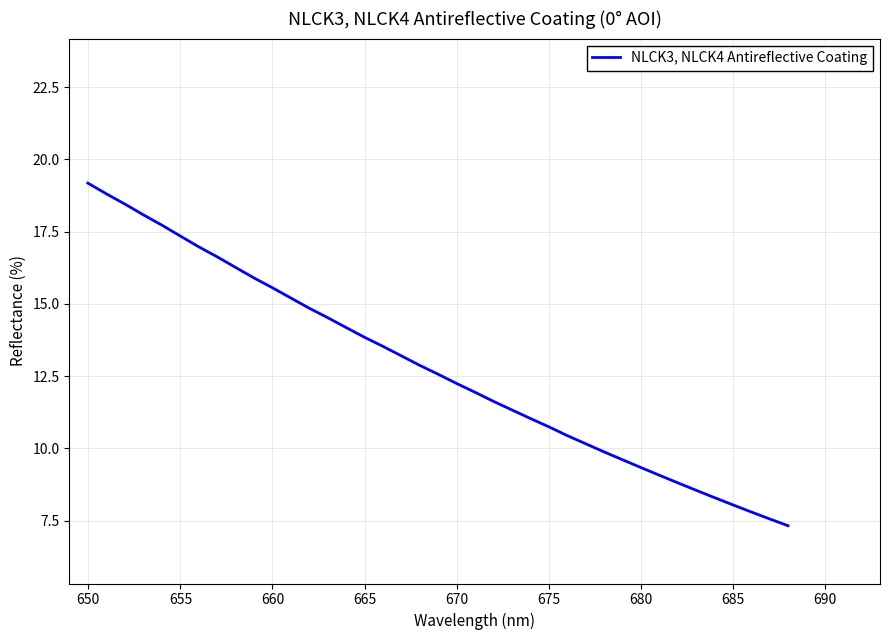

What is the greatest value displayed?

19.2